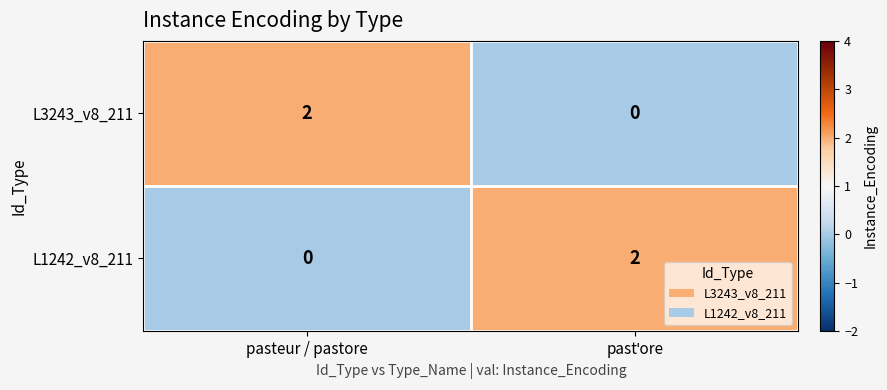

Is the value of L1242_v8_211 at pasteur / pastore greater than the value of L3243_v8_211 at pasteur / pastore?

No